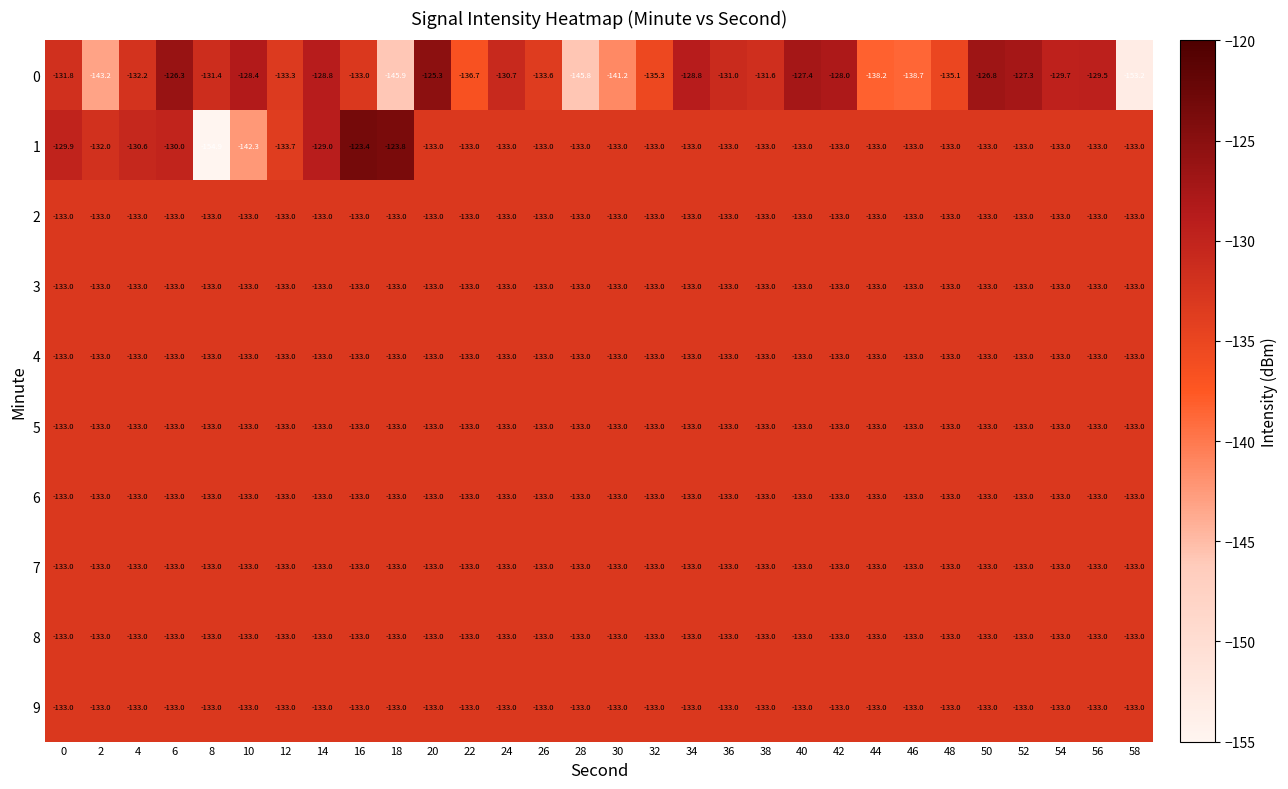

What is the greatest value displayed?

-123.4